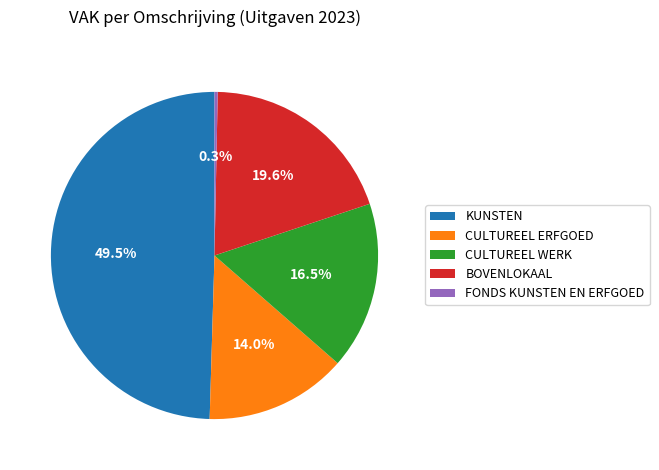

Does any single category account for the majority?

No